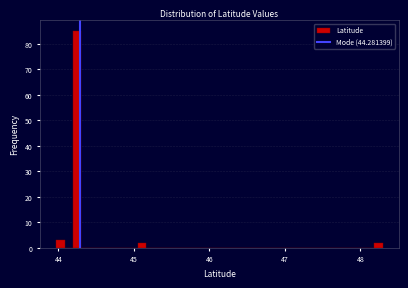

Around what value on the x-axis is the tallest bar? Give the approximate position of its centre, as read against the axis.

44.2